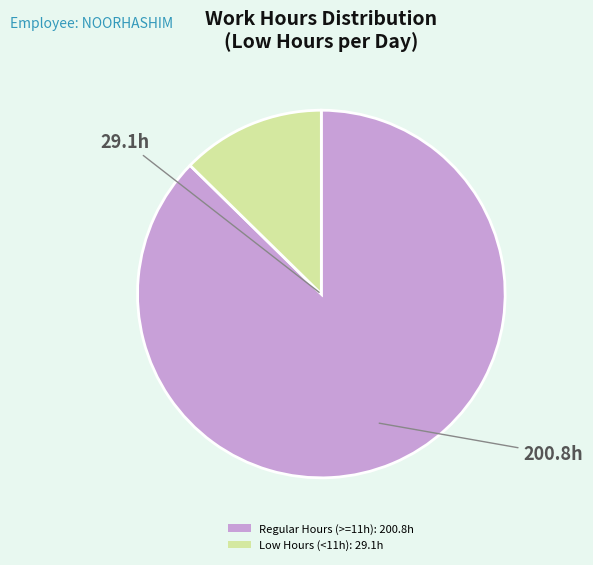

How many slices are in this pie chart?

2